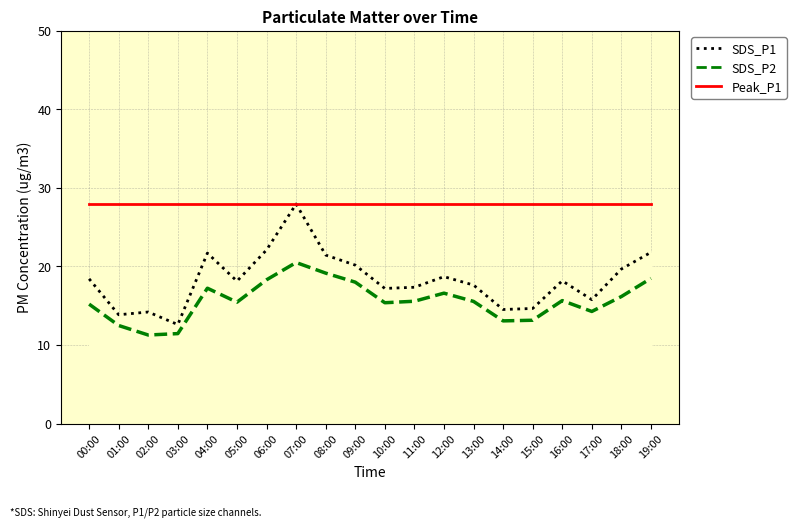

Is it true that Peak_P1 equals 50.3 at 00:00?

False